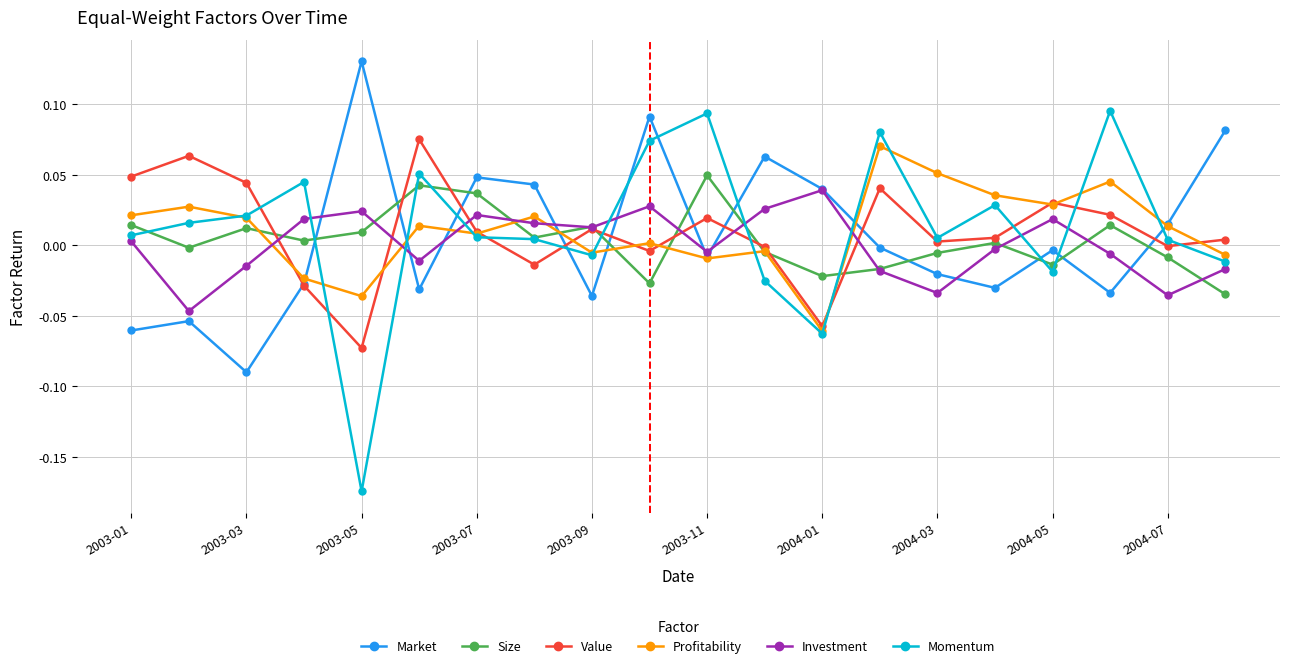

Which series has the widest spread of values?

Momentum